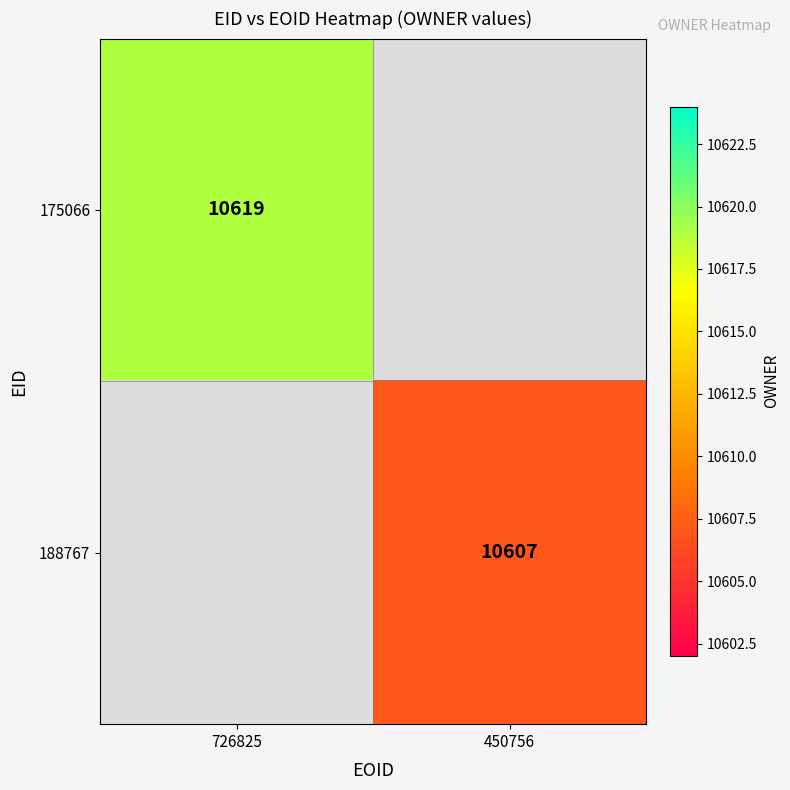

What is the maximum value shown in the chart?

10619.0